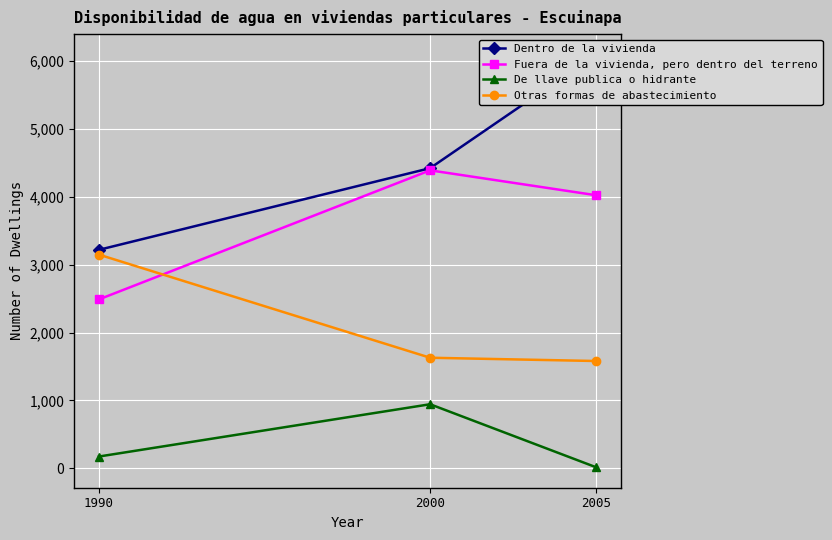

Is the value of De llave publica o hidrante at 2000 greater than the value of Dentro de la vivienda at 1990?

No